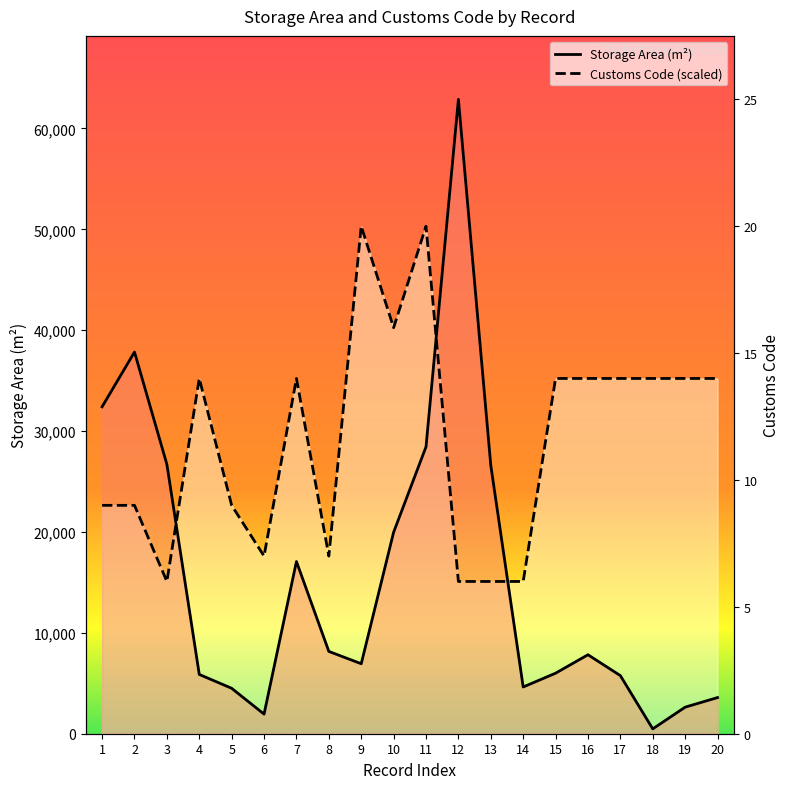

The value of Storage Area (m²) at 18 is 480.0. True or false?

True